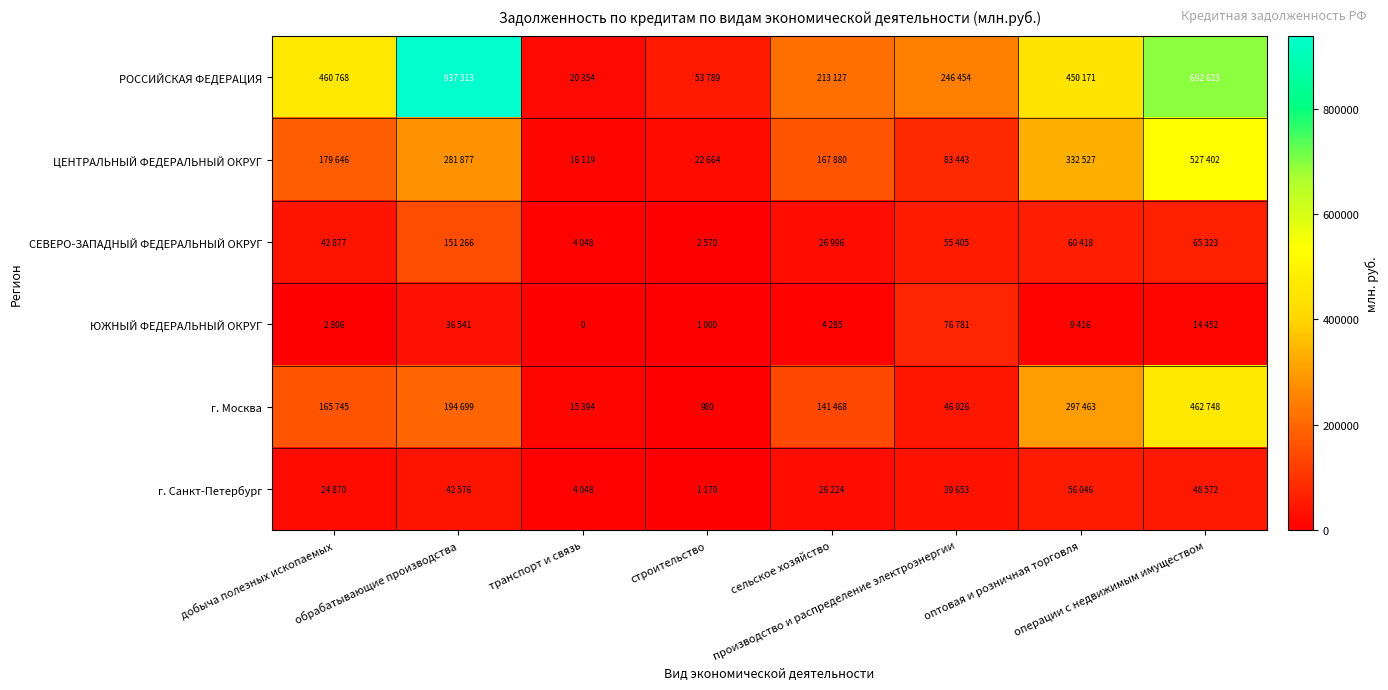

What is the total value across all series at сельское хозяйство?

579980